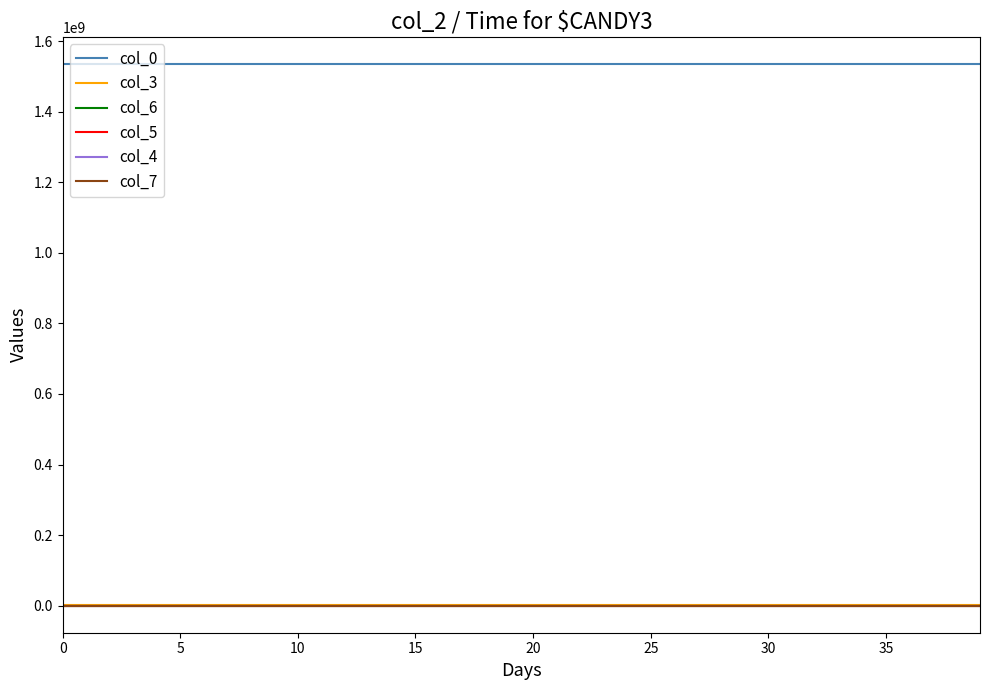

Does the chart display data point markers on the line(s)?

No